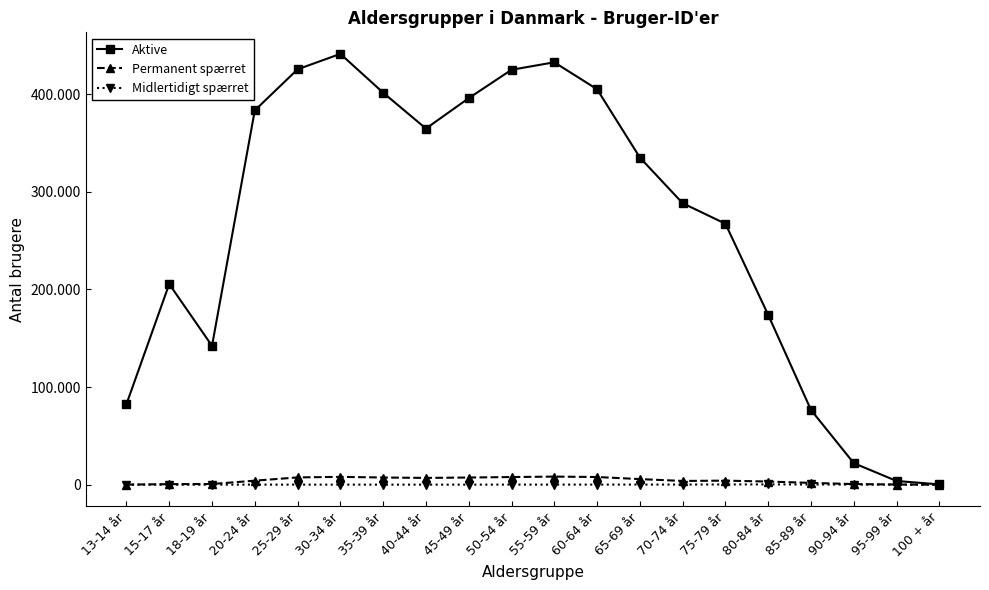

Which series has the largest total across all categories?

Aktive